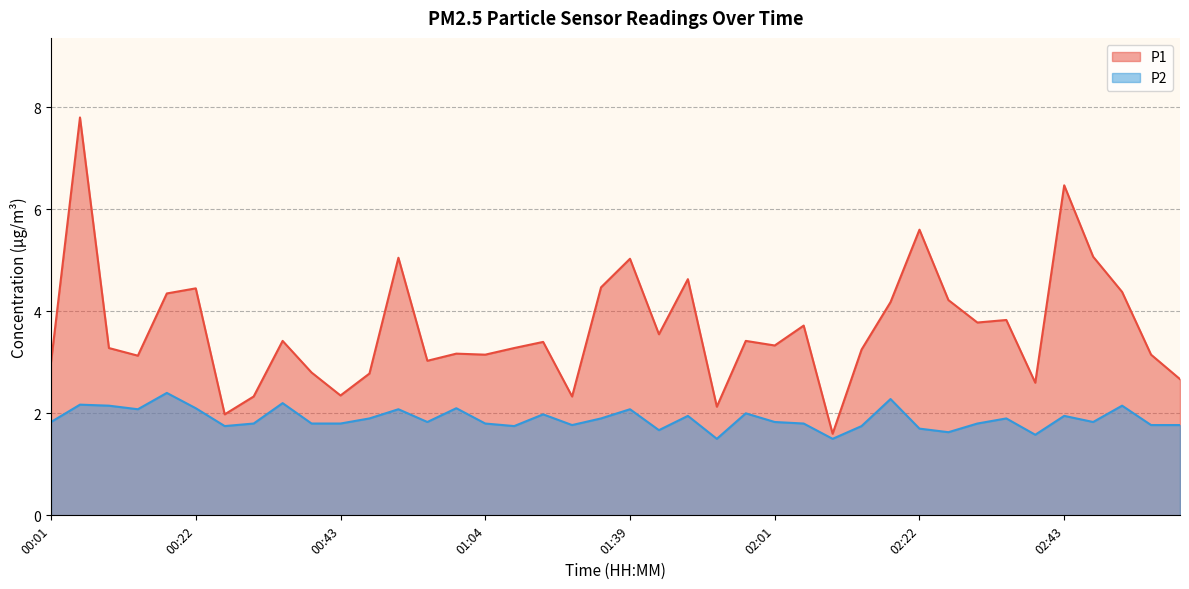

The value of P1 at 03:00 is 1.0. True or false?

False